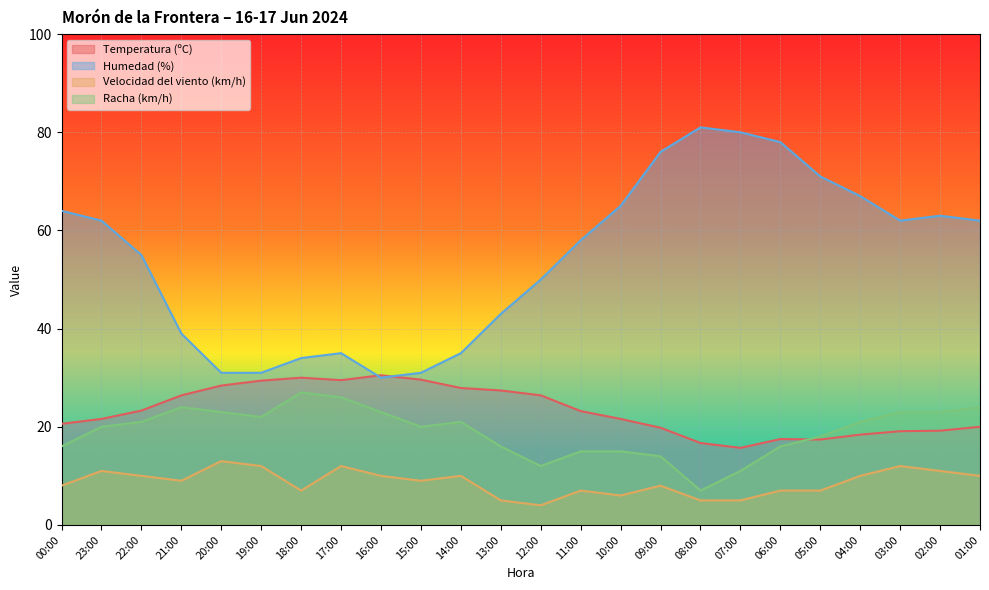

What is the minimum value for Velocidad del viento (km/h)?

4.0